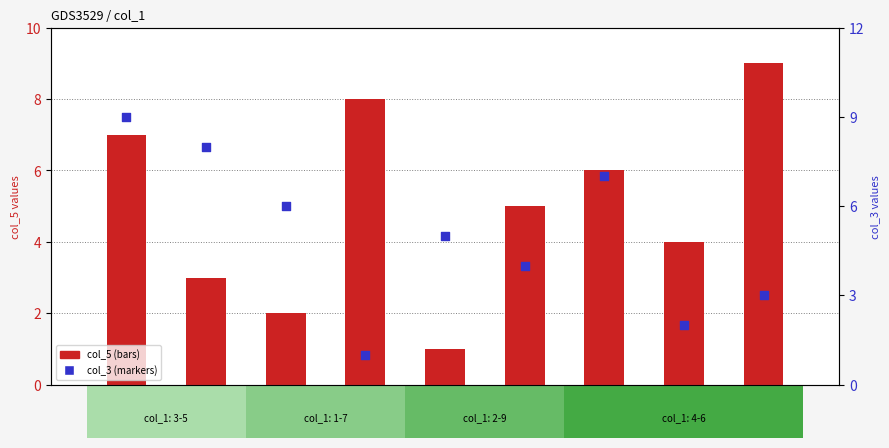

Which series has the largest Y range (max minus min)?

col_5